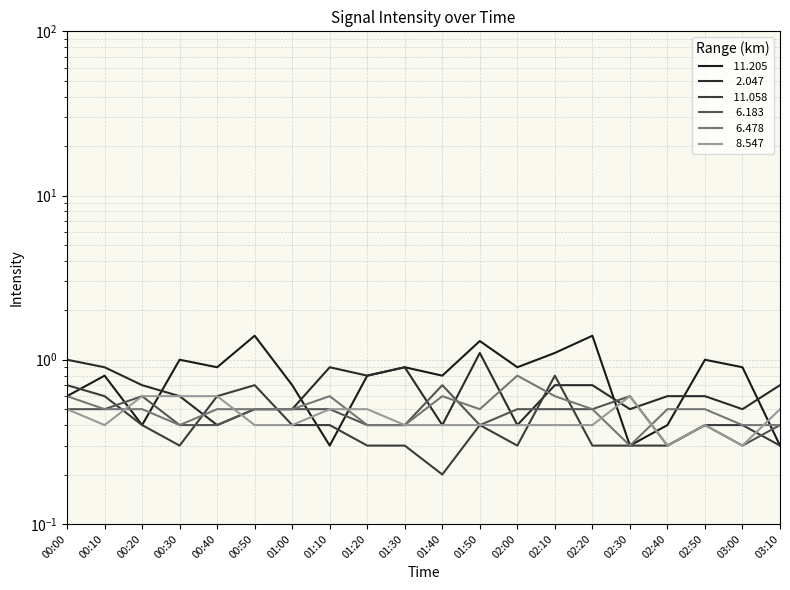

Which series changed the most between 00:30 and 01:10?

 11.205